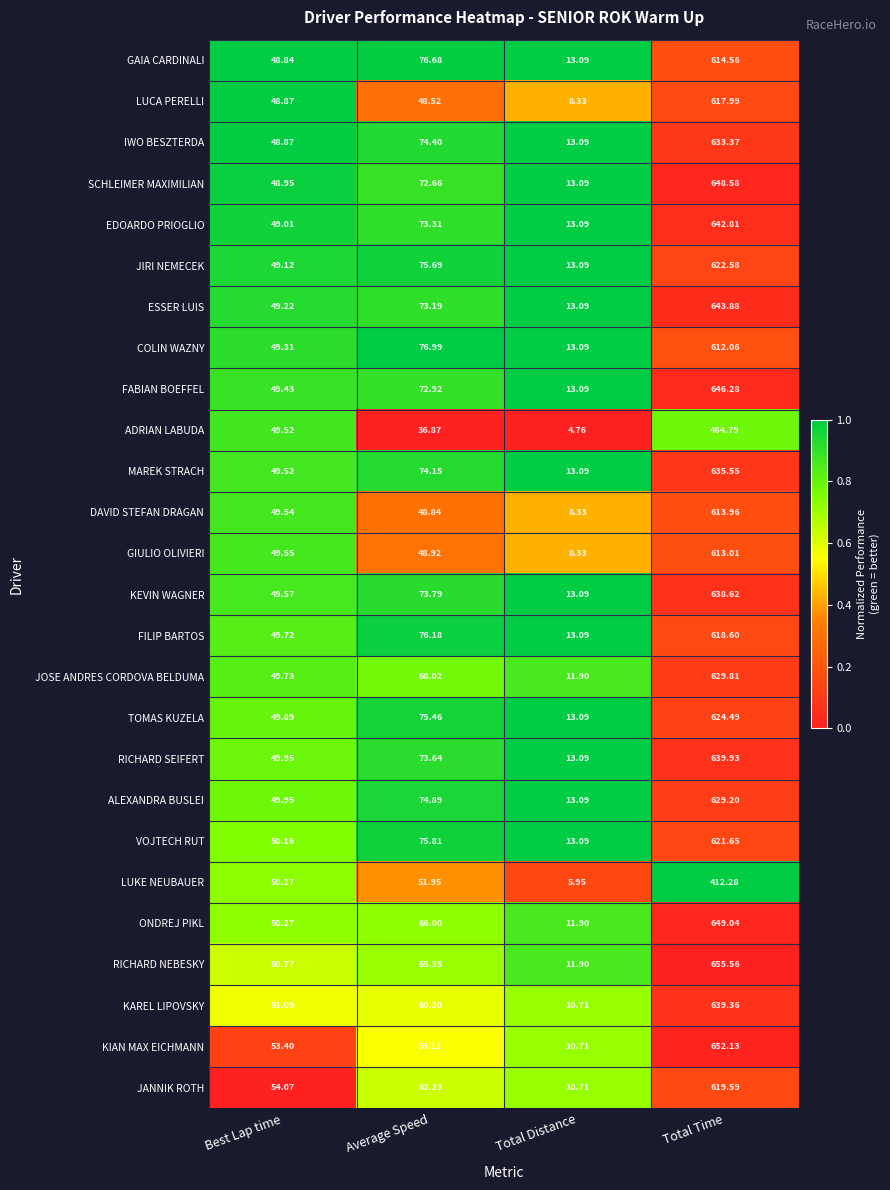

Which series has the widest spread of values?

RICHARD NEBESKY